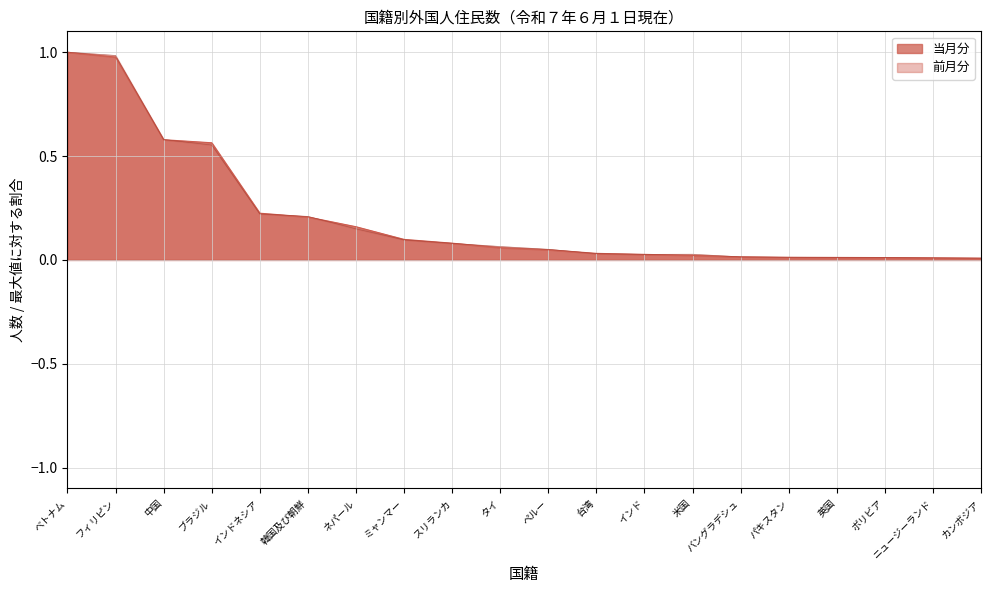

What are all the series names shown in the legend?

当月分, 前月分